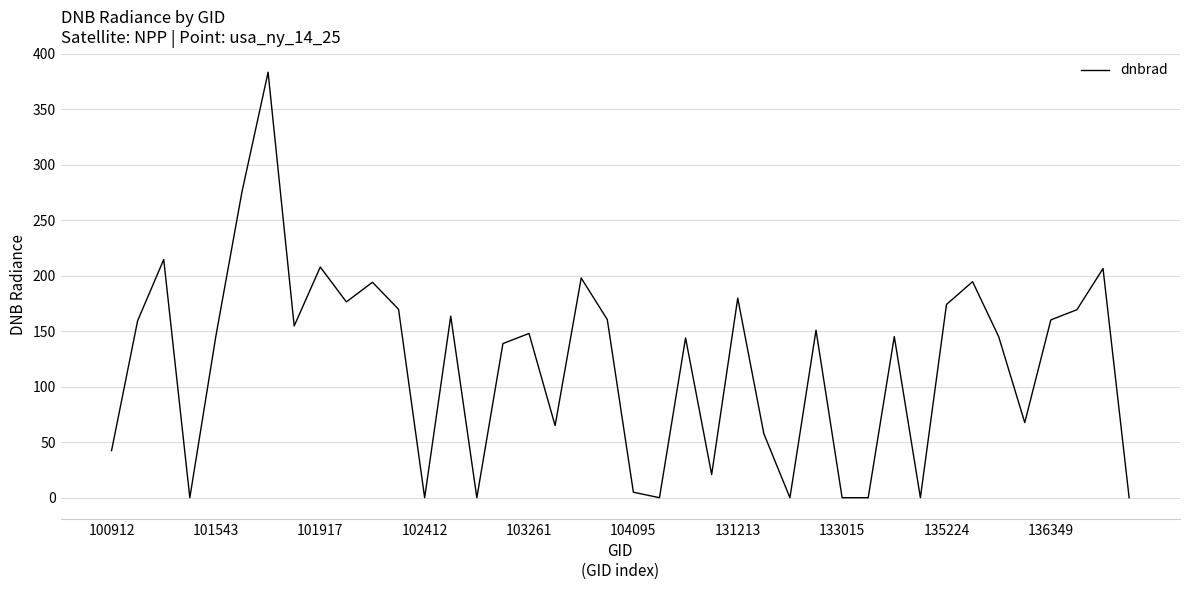

Count the number of values greater than 148.

20